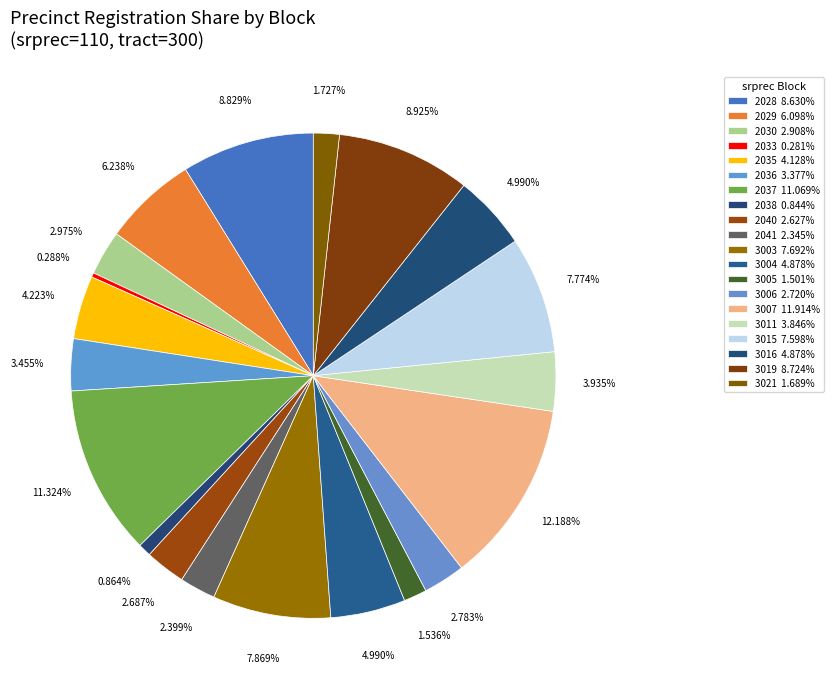

Which category has the smallest portion of the pie?

2033